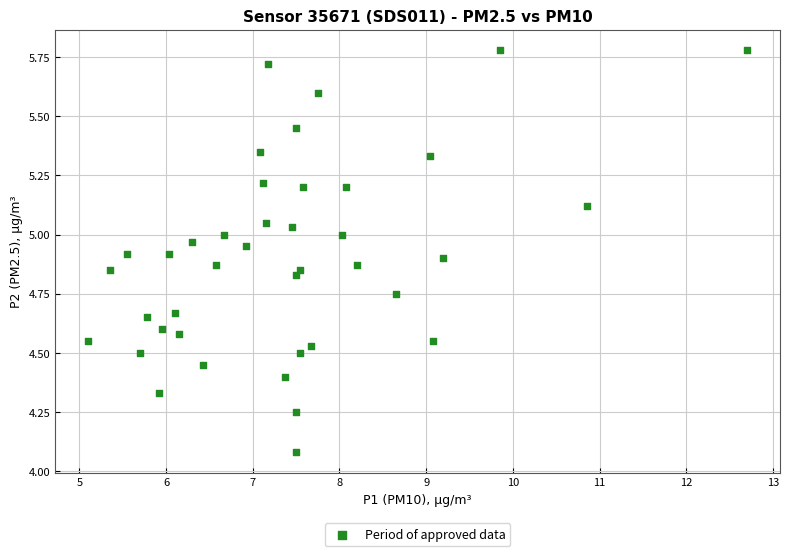

What is the range of Y values (max minus min)?

1.7